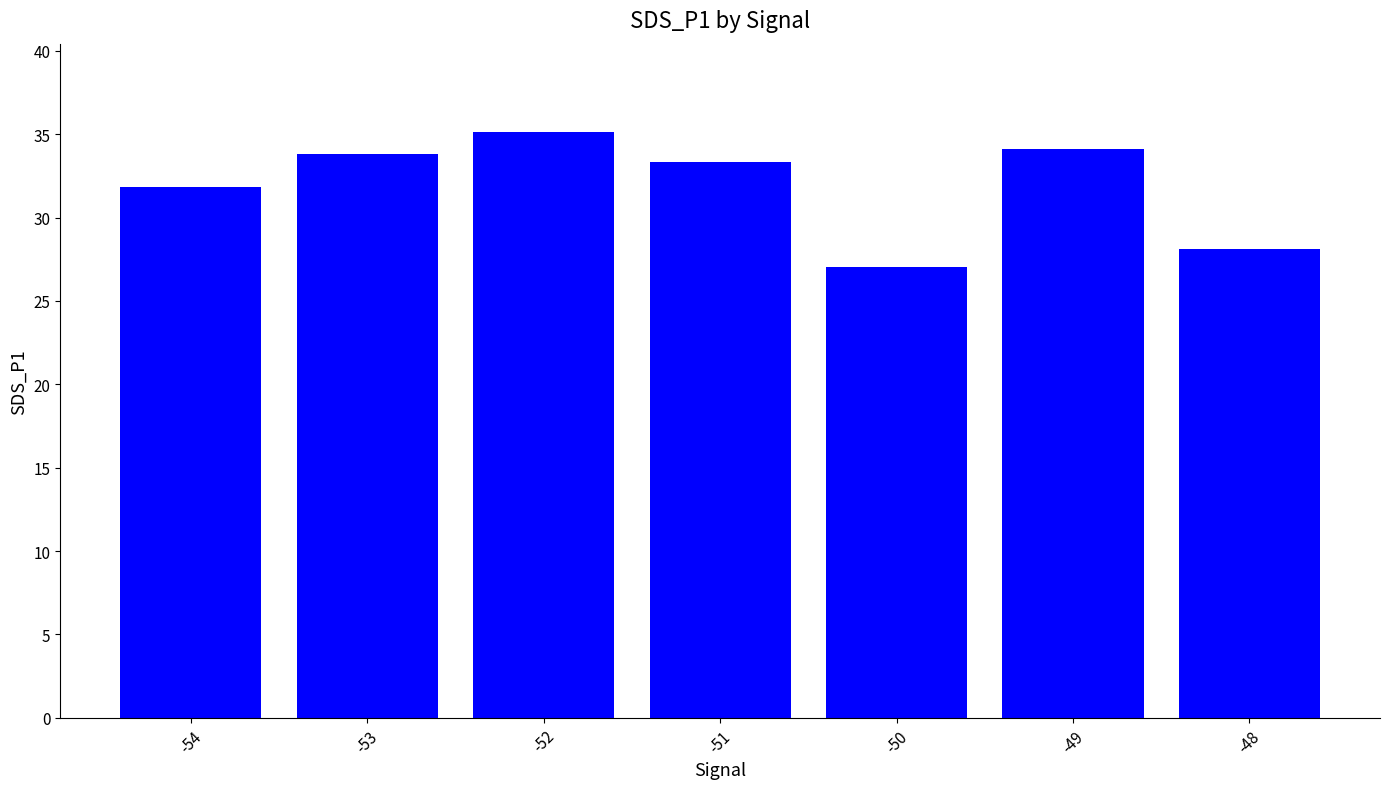

What is the ratio of the value at -50 to the value at -49?

0.8